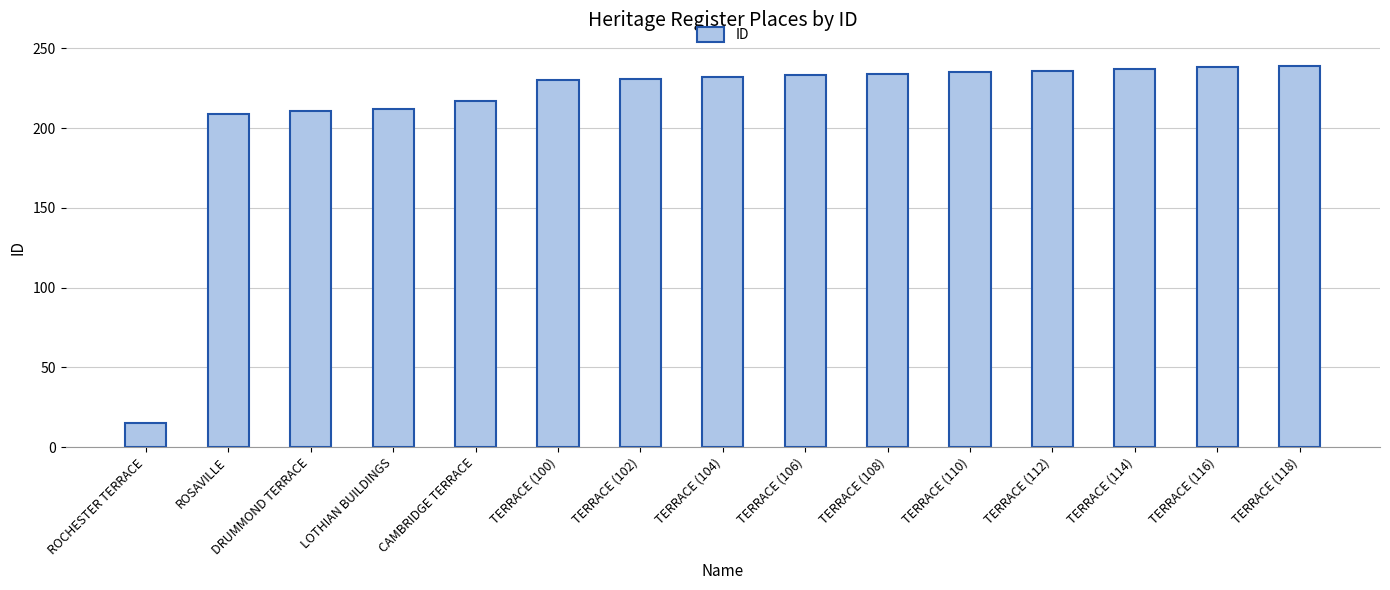

What is the approximate value at ROSAVILLE, to the nearest 50?

200